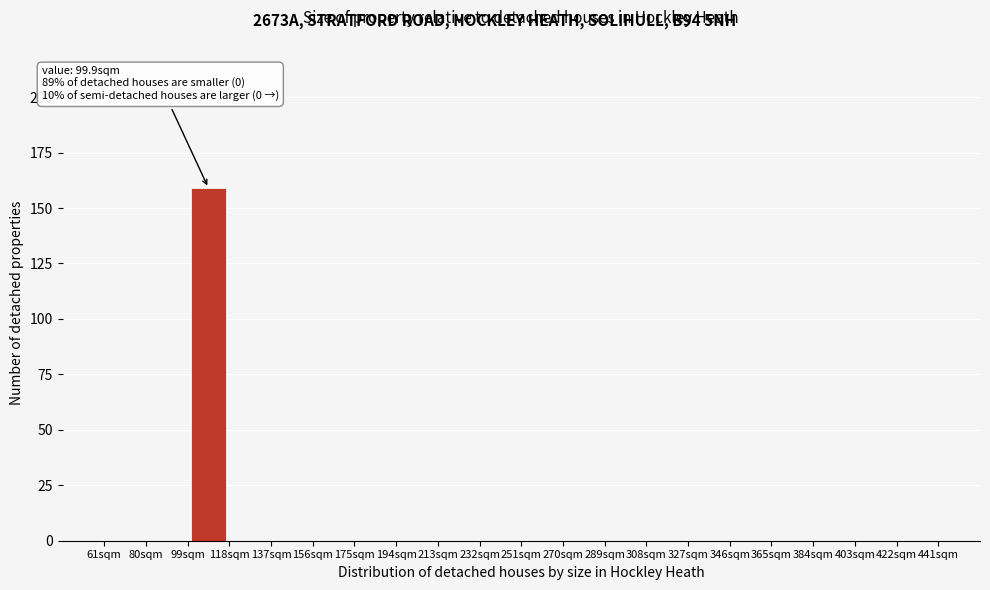

Which range on the x-axis has the tallest bar?

99 to 118